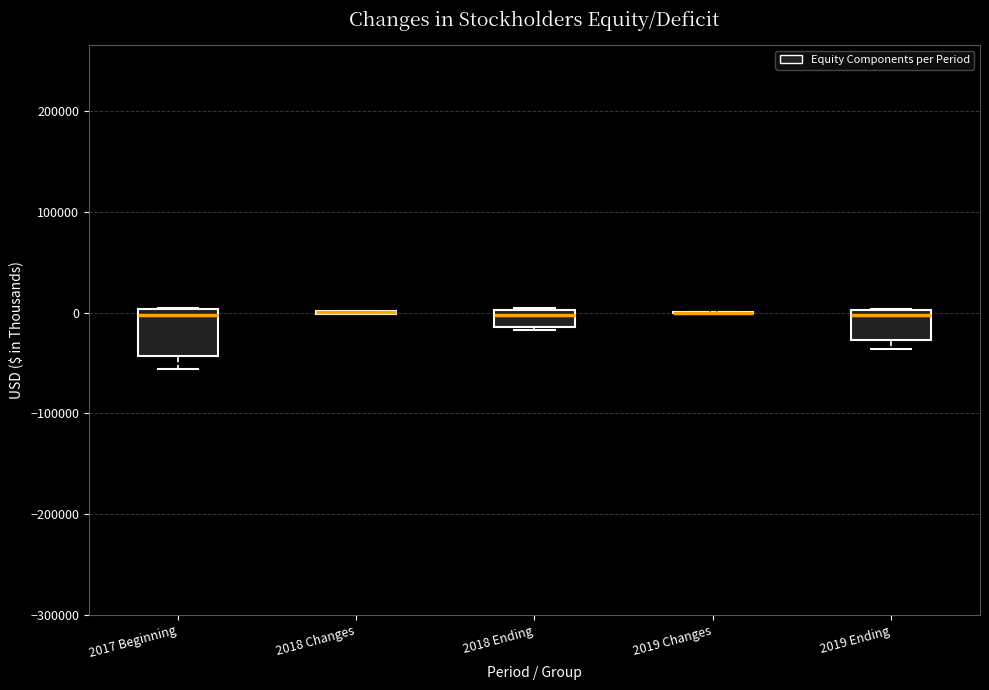

Where is the lower edge of the box for 2019 Ending on the y-axis? The values are not printed on the chart, so give them approximately, as read against the axis.

-30000